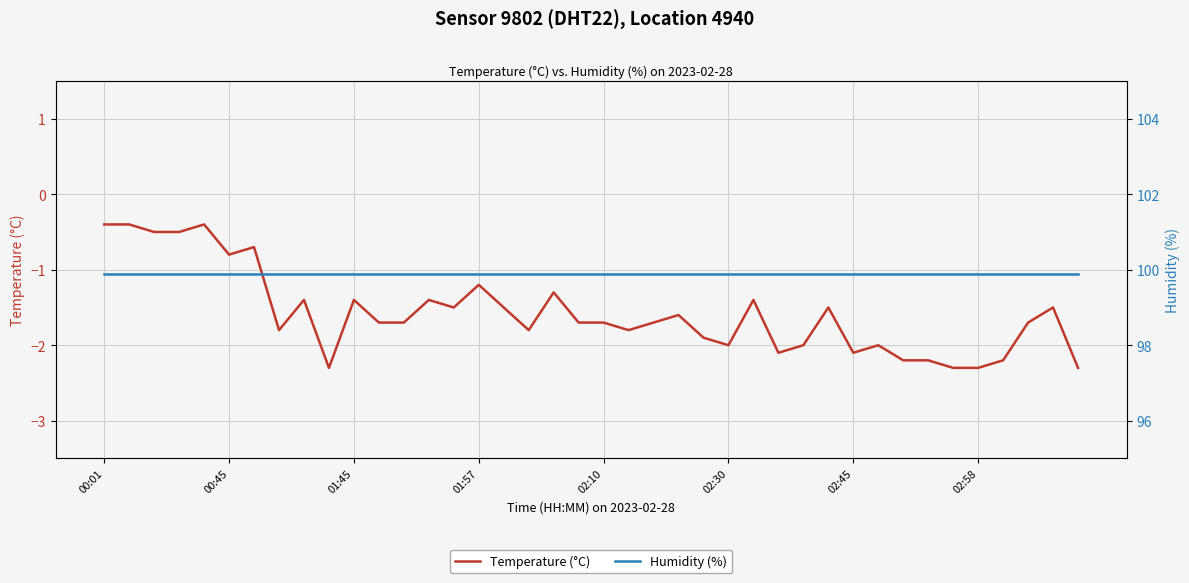

What are all the series names shown in the legend?

Temperature (°C), Humidity (%)